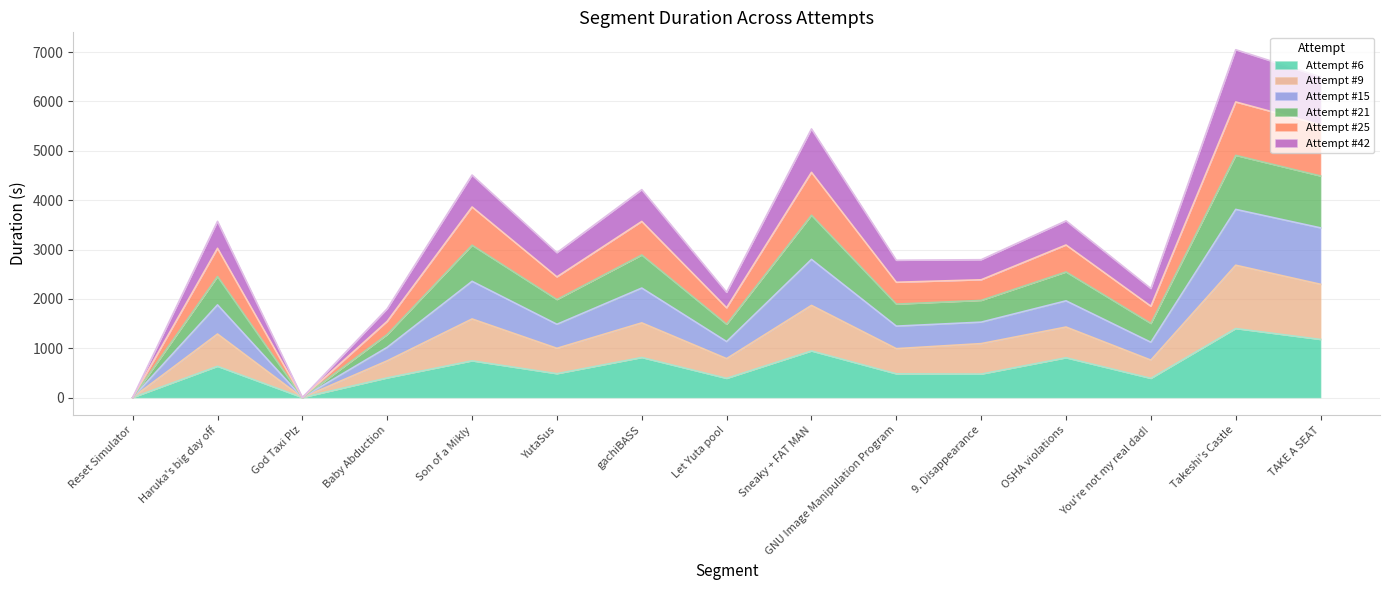

What is the total value across all series at Let Yuta poo!?

2133.5